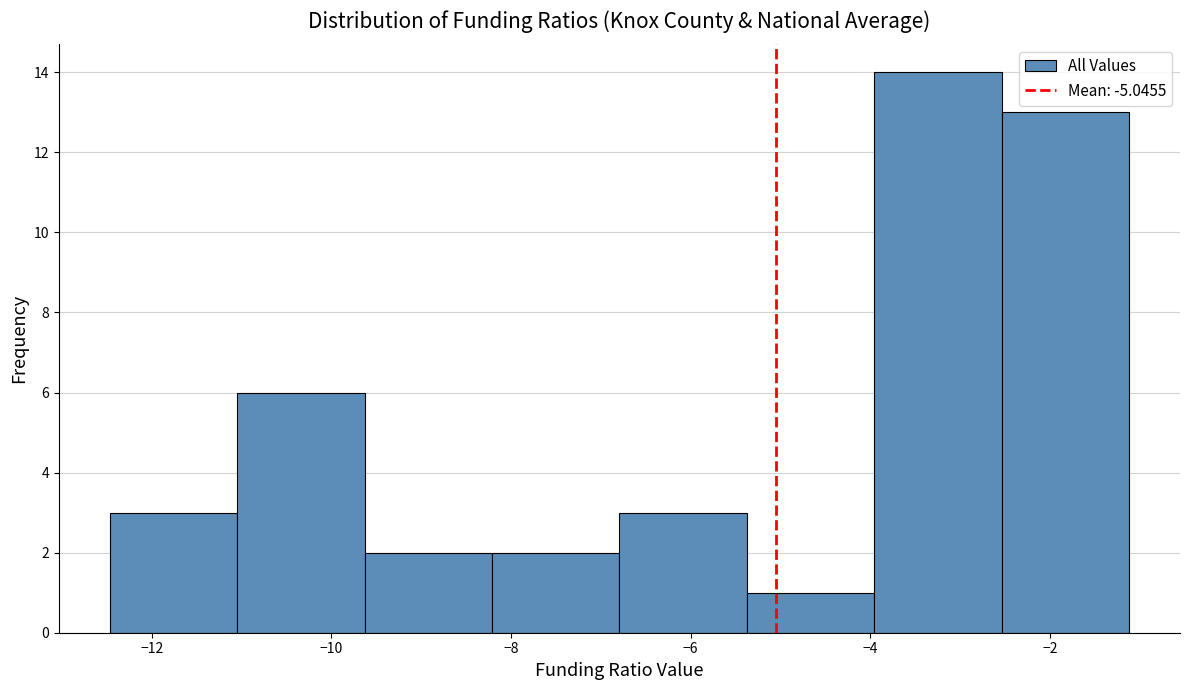

Which range on the x-axis has the tallest bar?

-4.0 to -2.6